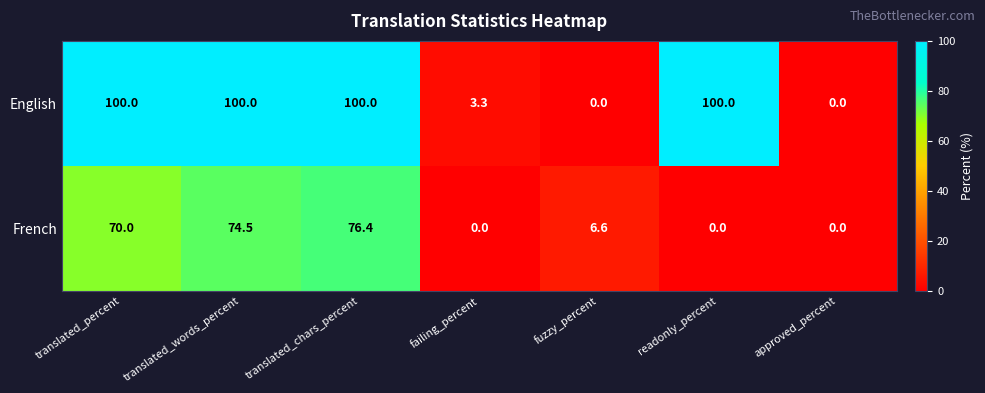

At how many categories does at least one series exceed 6?

5